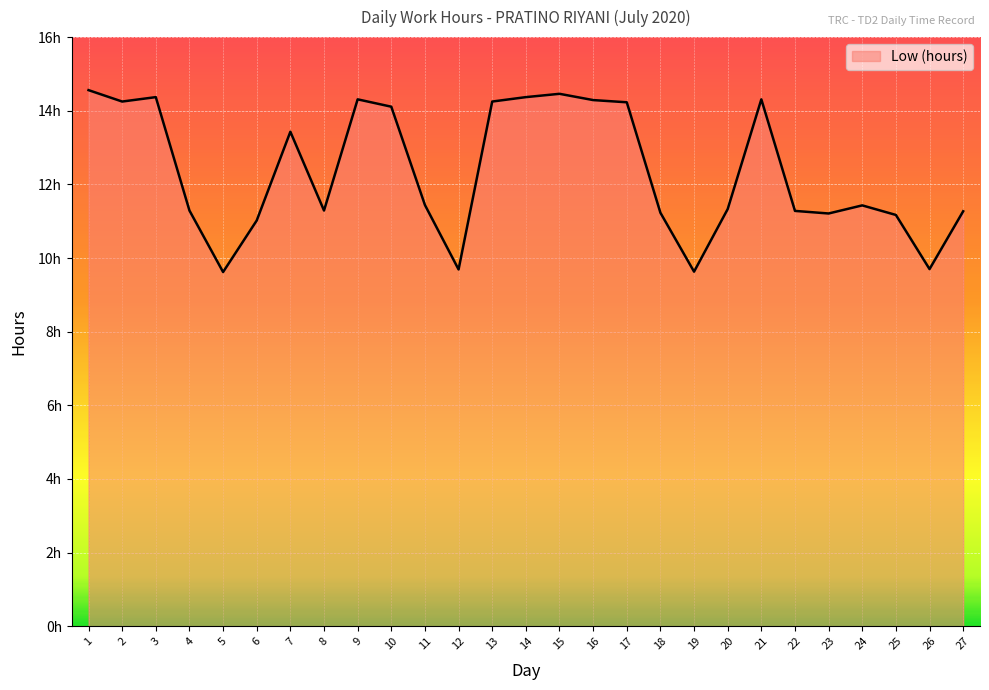

Is this an area chart (filled region under the line)?

Yes